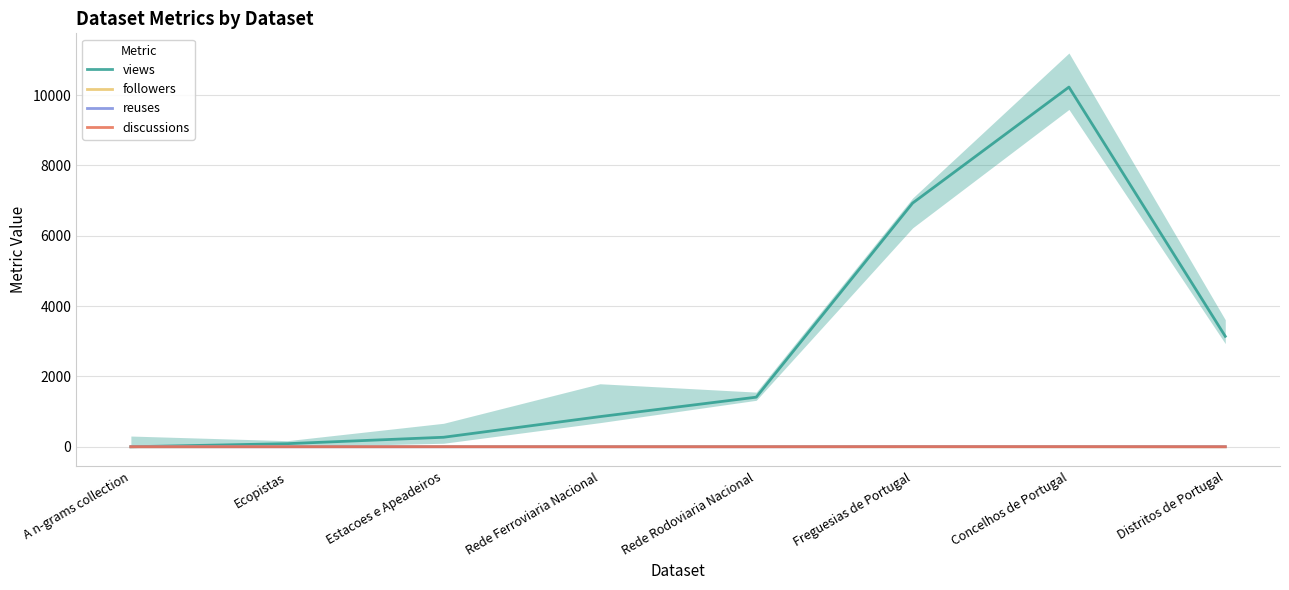

Which series changed the most between Freguesias de Portugal and Distritos de Portugal?

views